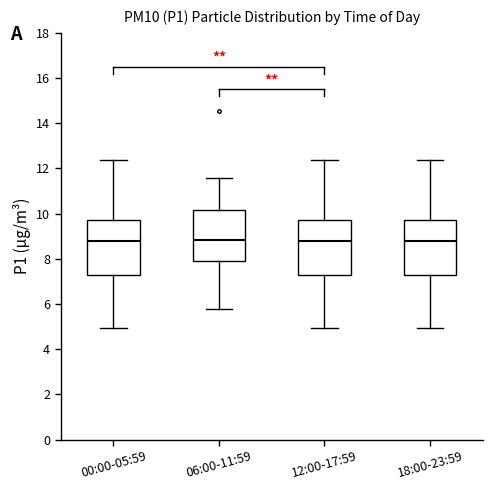

Reading left to right, read every box against the y-axis: the position of its median line, the range the box covers, and the ends of its whiskers. The values are not printed on the chart, so give them approximately, as read against the axis.

00:00-05:59: median 8.8, box 7.4 to 9.8, whiskers 5.0 to 12.4
06:00-11:59: median 8.8, box 8.0 to 10.2, whiskers 5.8 to 11.6
12:00-17:59: median 8.8, box 7.4 to 9.8, whiskers 5.0 to 12.4
18:00-23:59: median 8.8, box 7.4 to 9.8, whiskers 5.0 to 12.4